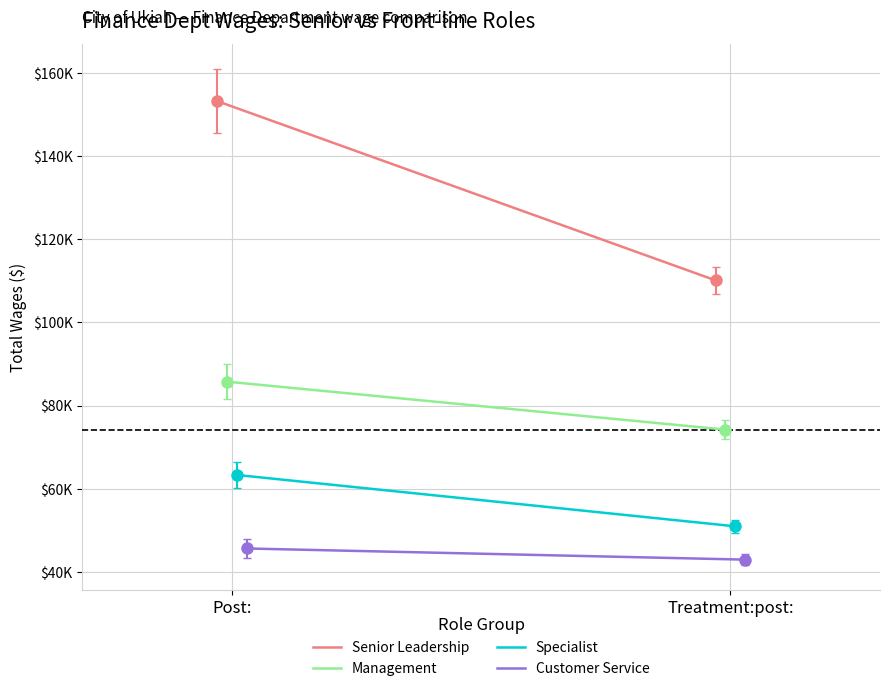

What is the difference between the Customer Service values at Treatment:post: and Post:?

2683